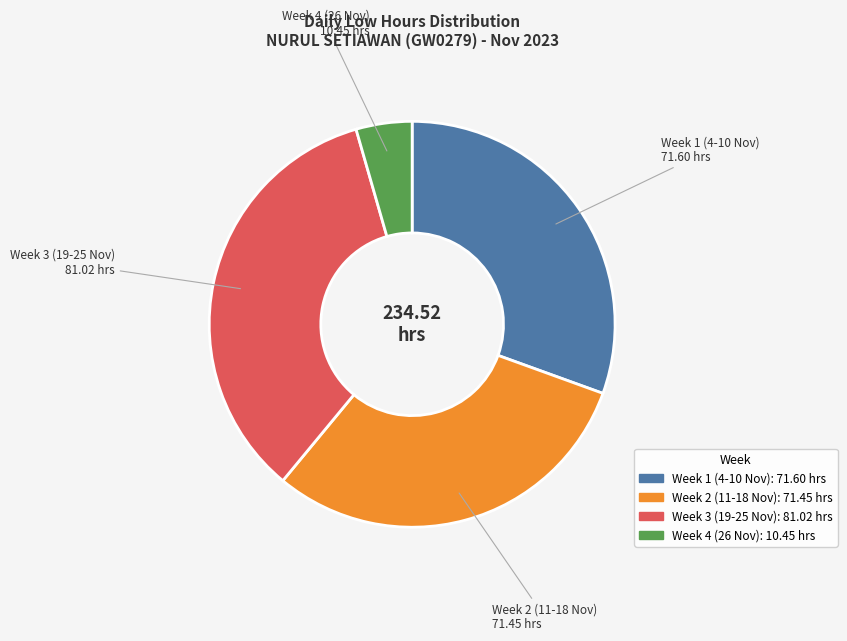

Is there any slice that represents more than half of the pie?

No